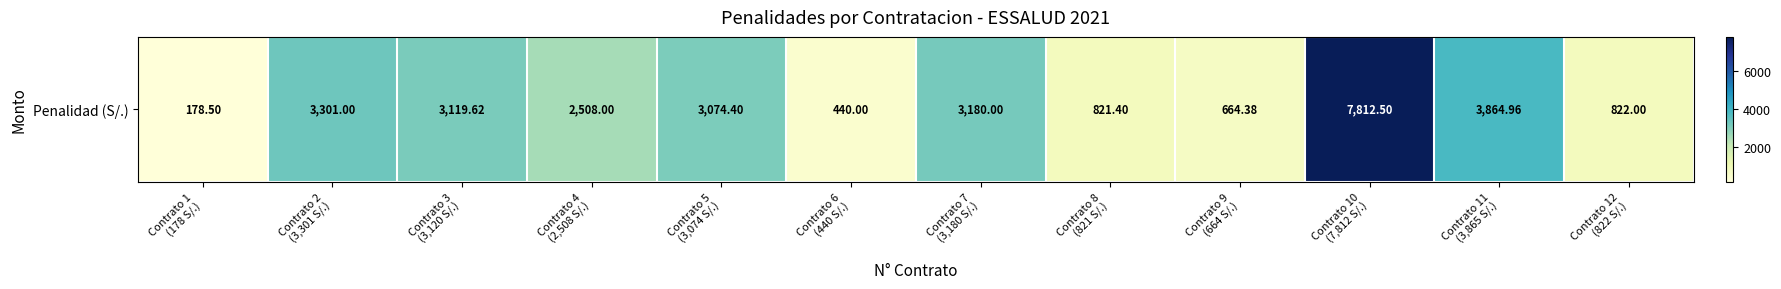

How many categories are shown in the chart?

12